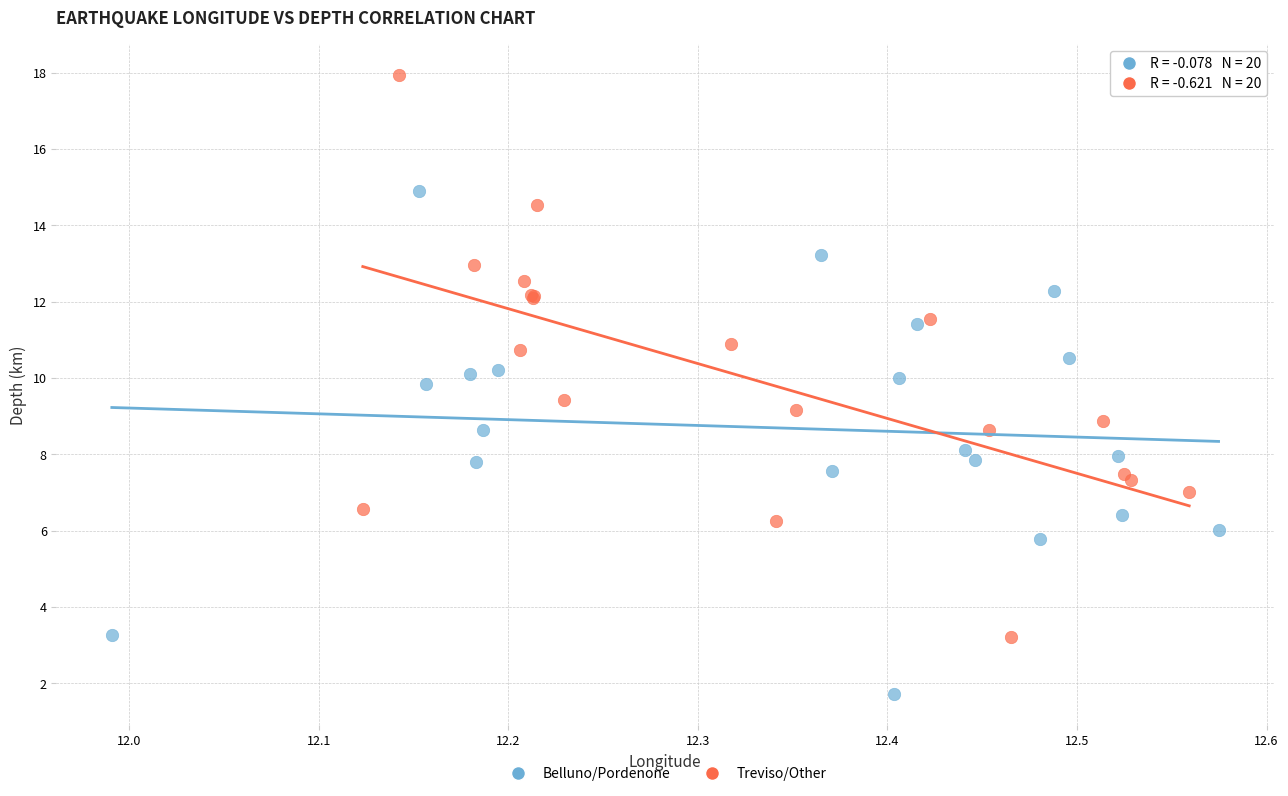

Which series contains the lowest Y value?

Belluno/Pordenone